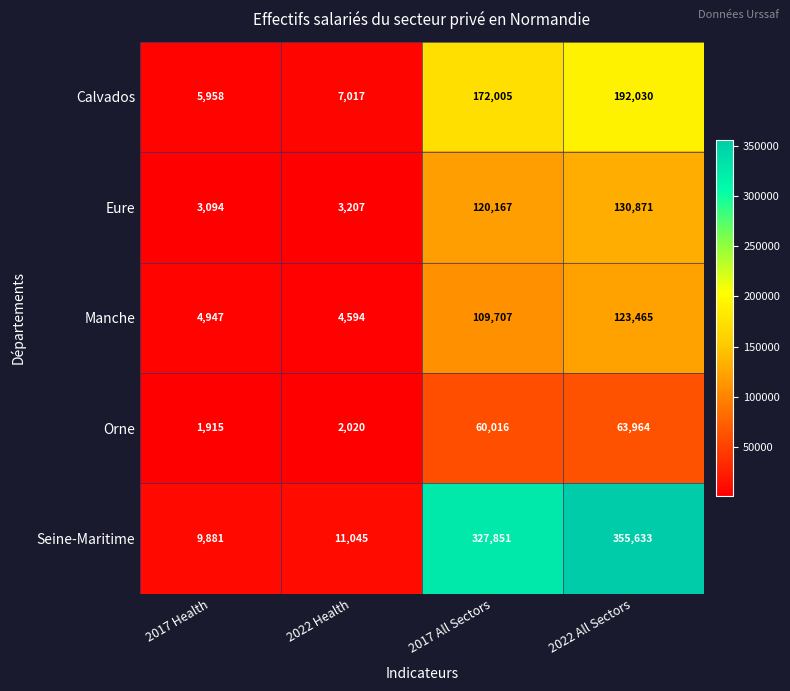

Is the value of Eure at 2017 Health greater than the value of Calvados at 2022 All Sectors?

No